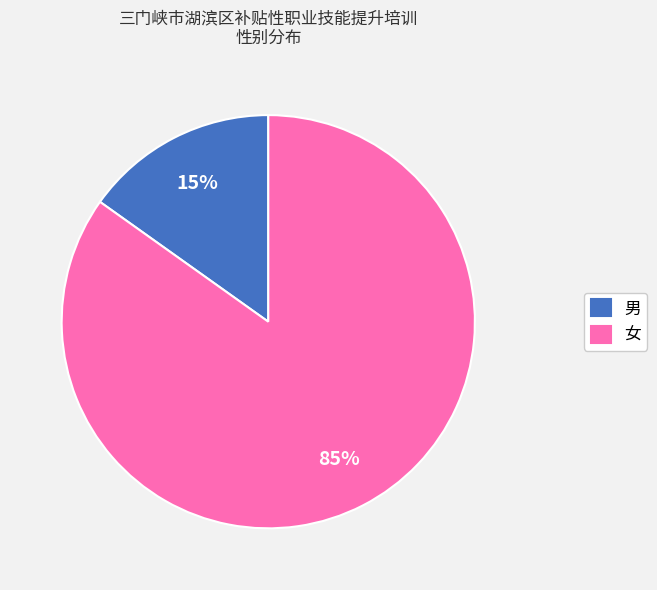

Combined, do 男 and 女 account for over 50%?

Yes